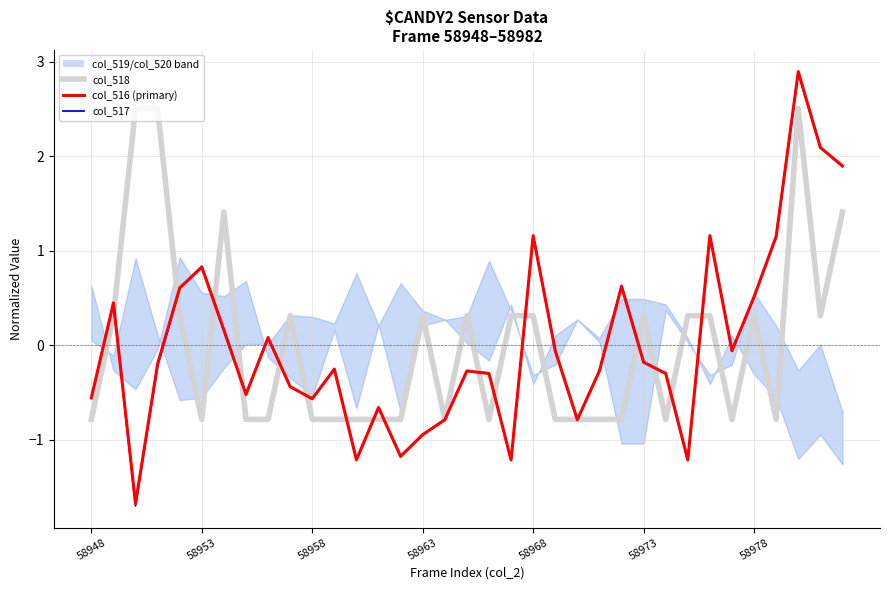

The col_517 series shows -0.6 at 12. True or false?

False